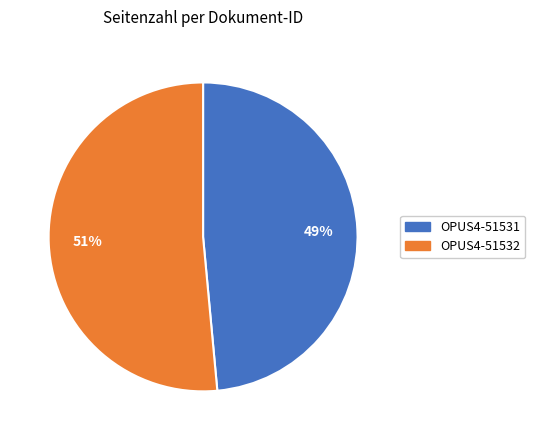

What percentage is the OPUS4-51531 slice, to the nearest percent?

49%